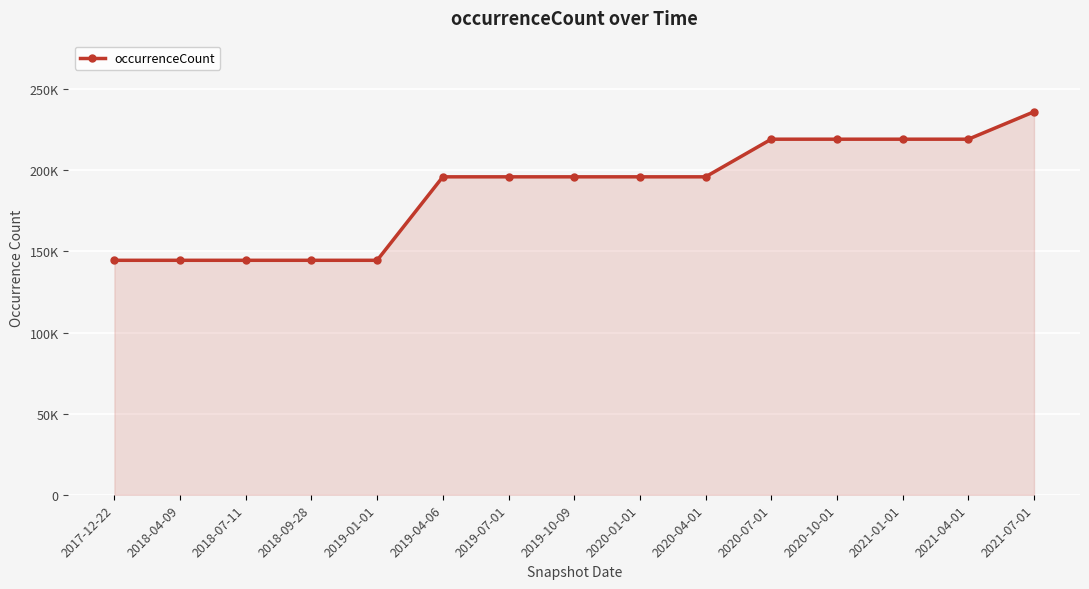

List the labels in order of value, largest first.

2021-07-01, 2020-07-01, 2020-10-01, 2021-01-01, 2021-04-01, 2019-04-06, 2019-07-01, 2019-10-09, 2020-01-01, 2020-04-01, 2017-12-22, 2018-04-09, 2018-07-11, 2018-09-28, 2019-01-01